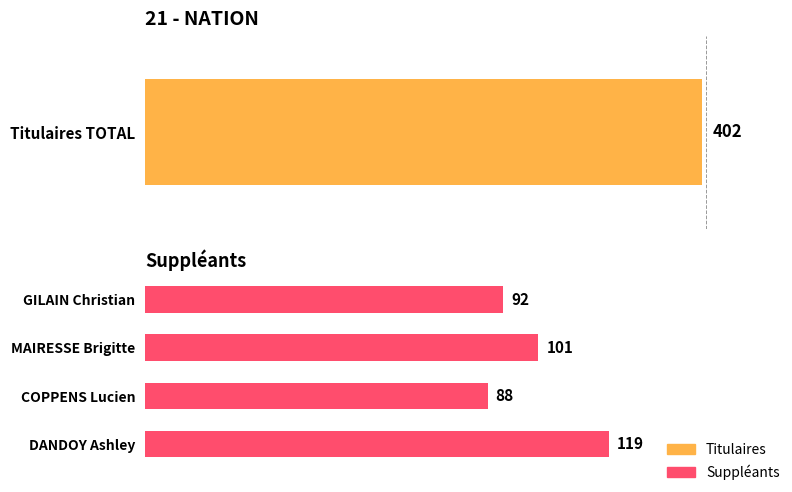

What is the minimum value shown in the chart?

88